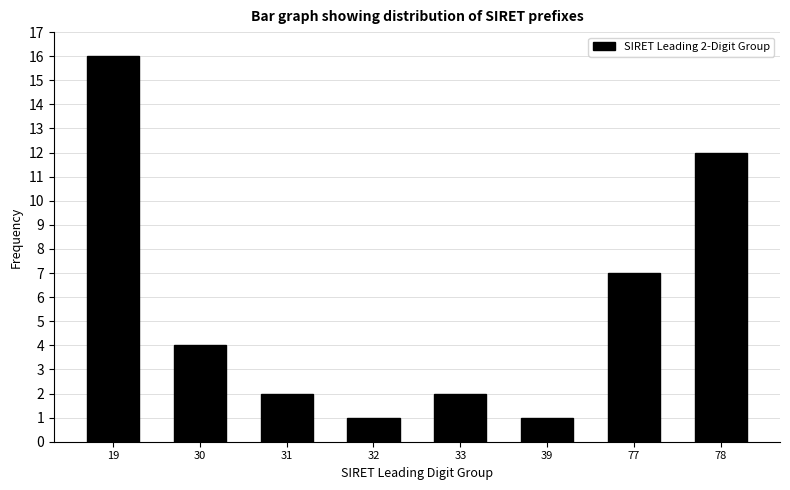

Reading right to left, extract all data points from this chart.

12	7	1	2	1	2	4	16